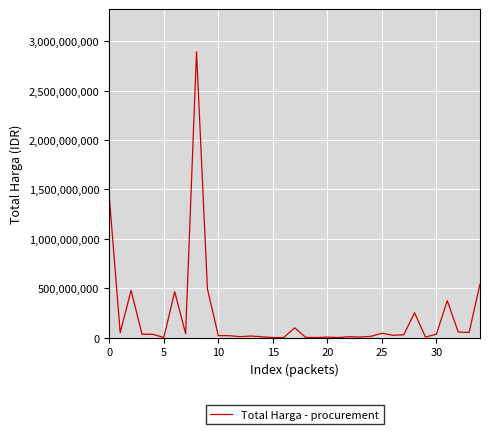

What is the difference between the maximum and minimum values?

2892044000